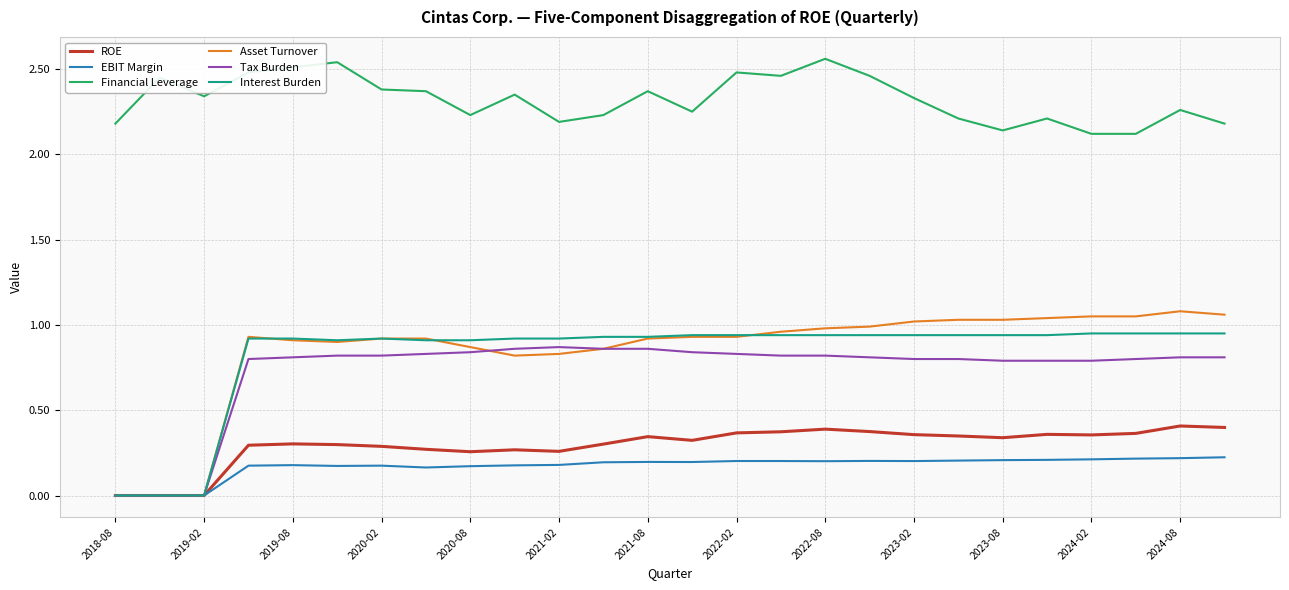

True or false: Financial Leverage and EBIT Margin cross at least once.

False